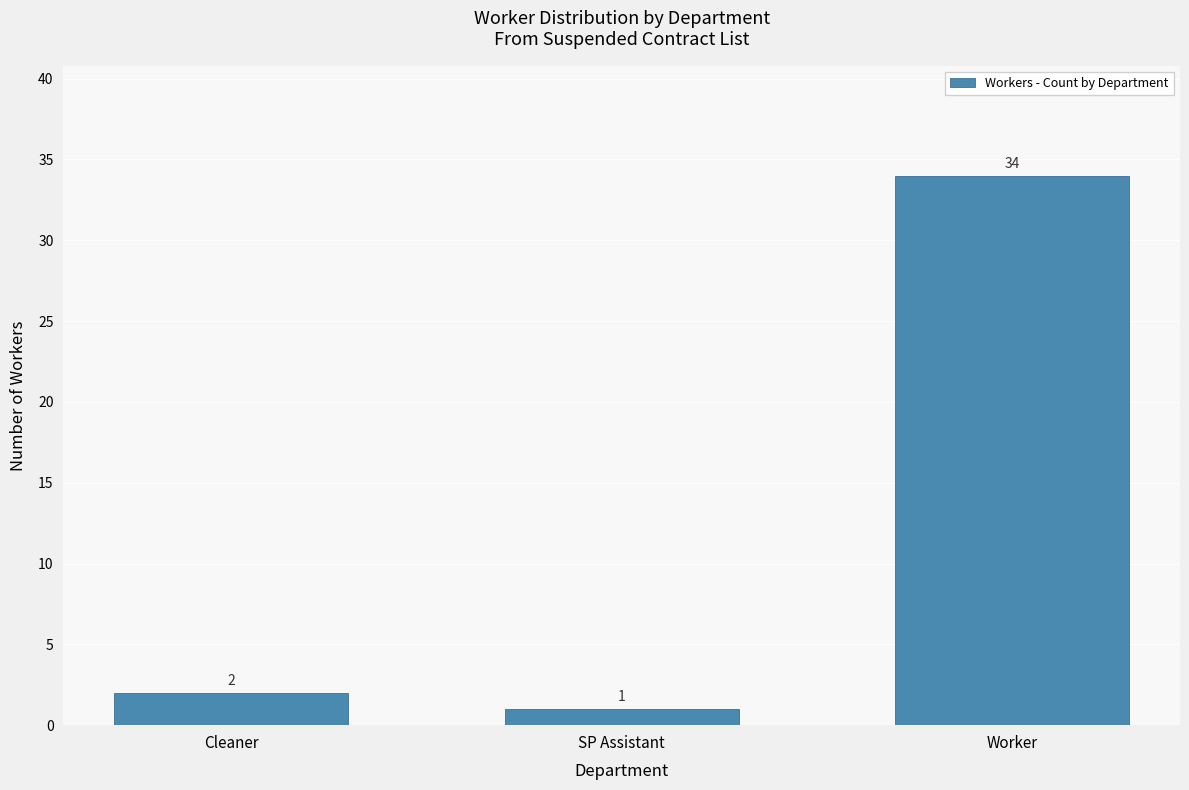

How many data points are less than 2?

1